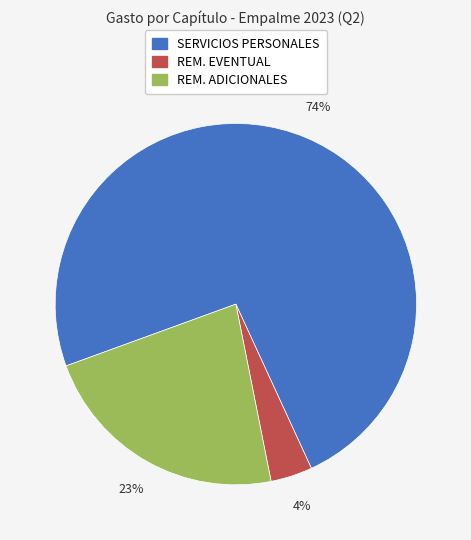

What is the ratio of the value at REM. ADICIONALES to the value at SERVICIOS PERSONALES?

0.3